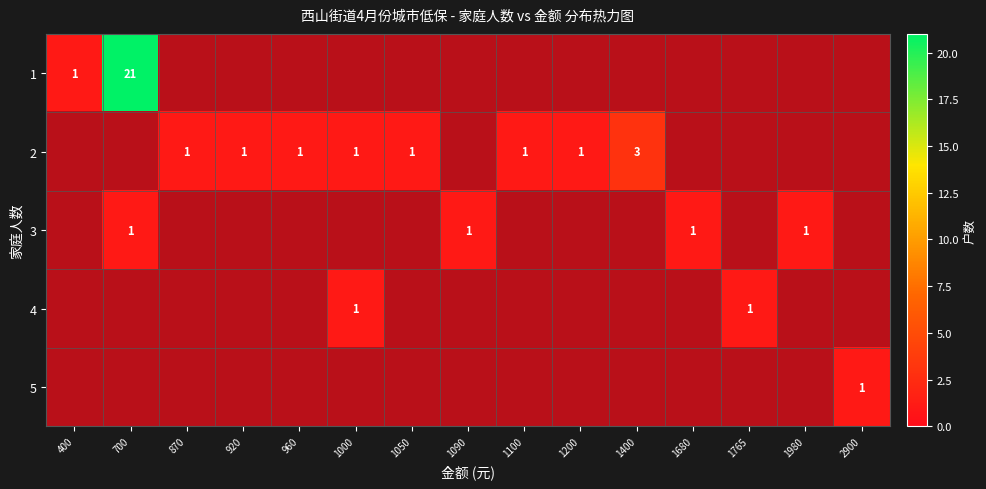

What is the maximum value shown in the chart?

21.0